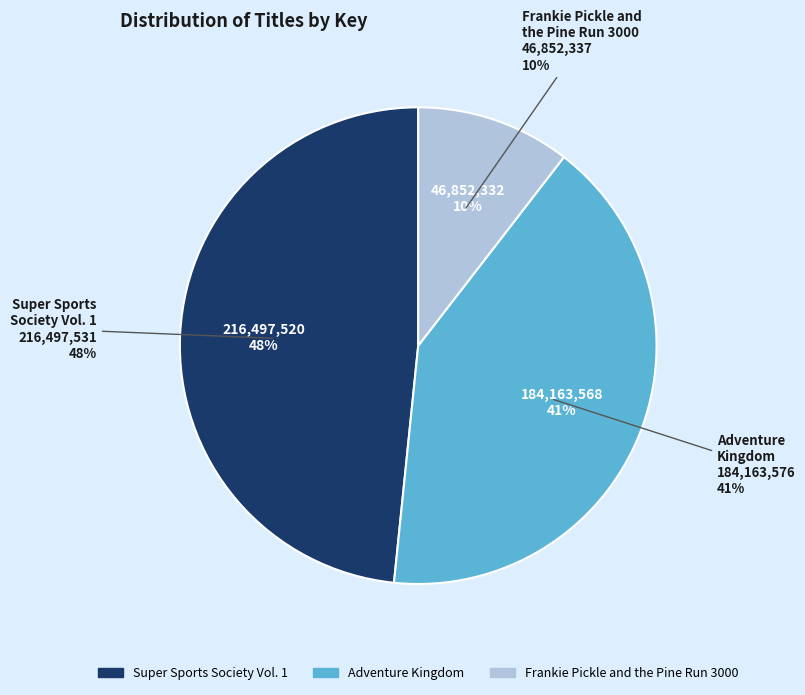

Rank the categories by value from highest to lowest.

Super Sports Society Vol. 1, Adventure Kingdom, Frankie Pickle and the Pine Run 3000